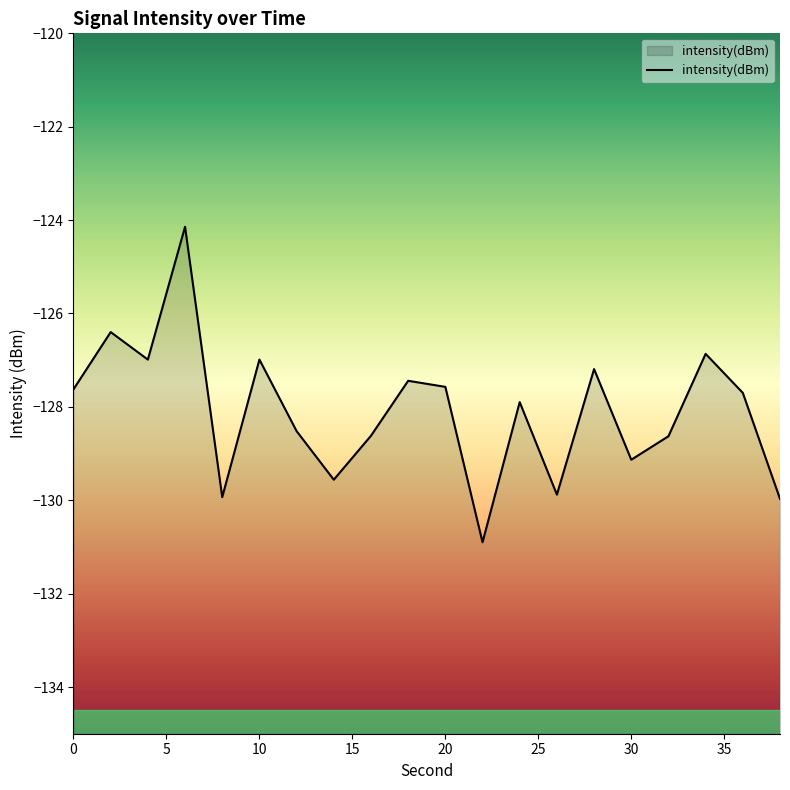

The chart shows a value of -70.7 at 0. True or false?

False